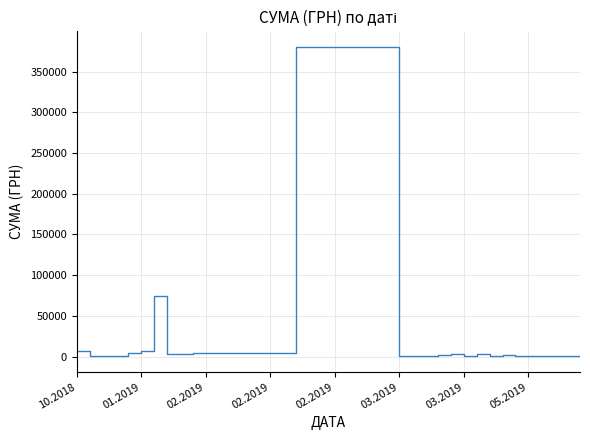

What is the difference between the maximum and minimum values?

380327.8